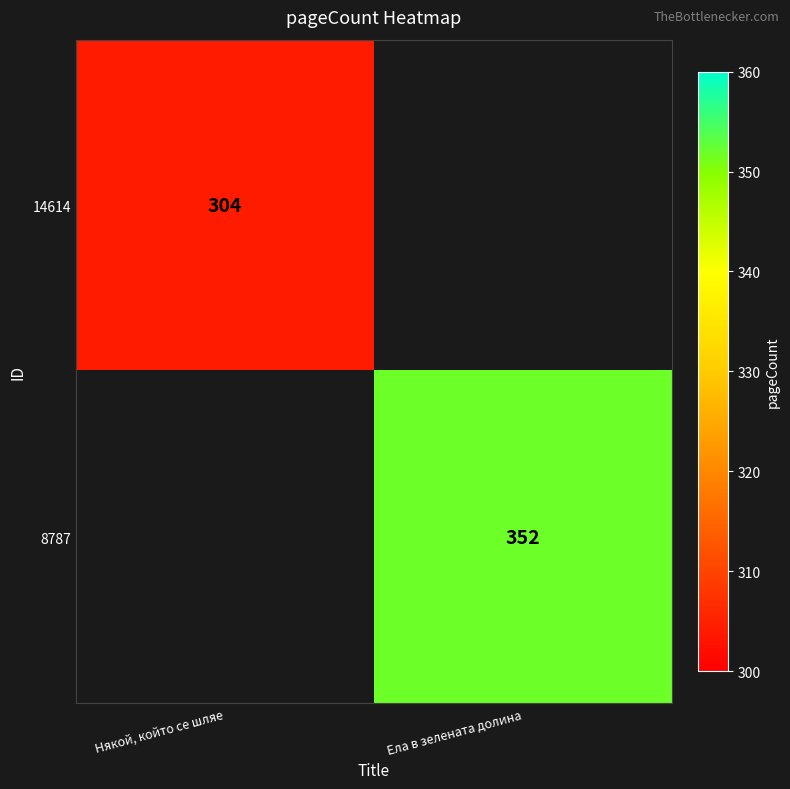

True or false: 14614 has a value of 304 at Някой, който се шляе.

True